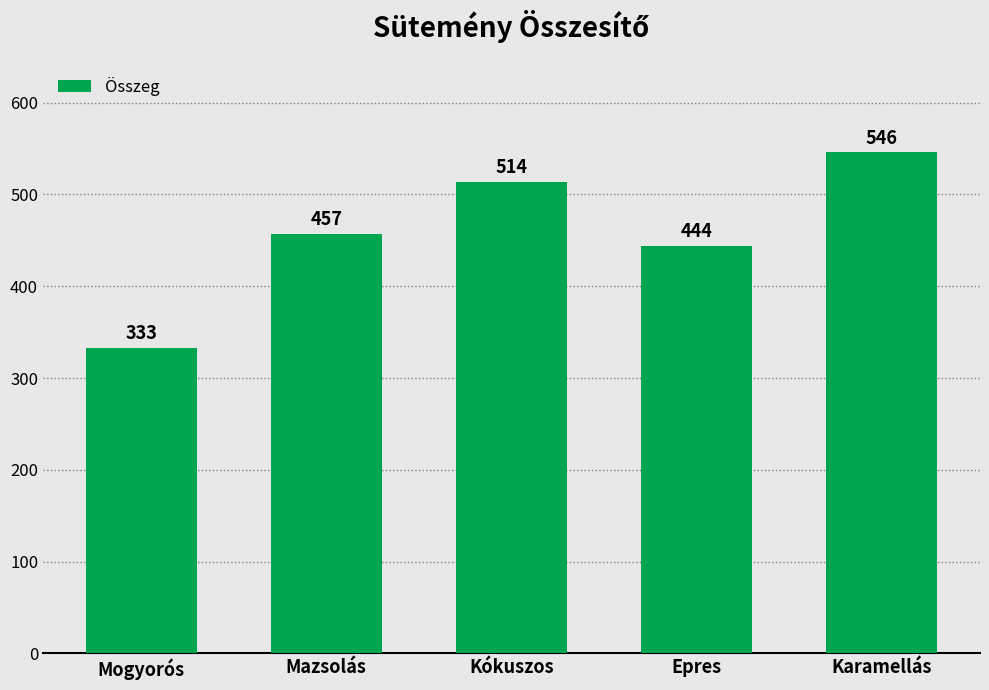

List the labels in order of value, smallest first.

Mogyorós, Epres, Mazsolás, Kókuszos, Karamellás